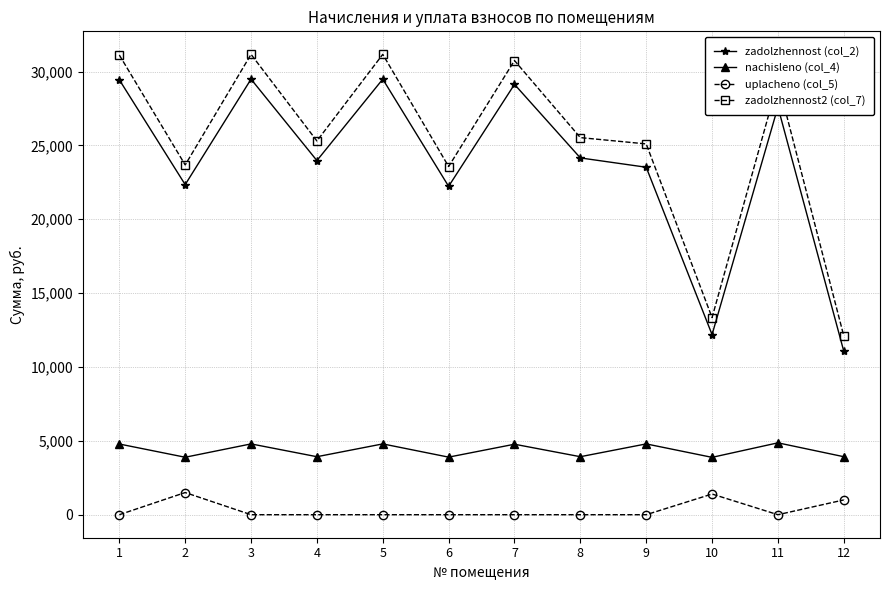

Rank the series at 9 from highest to lowest value.

zadolzhennost2 (col_7), zadolzhennost (col_2), nachisleno (col_4), uplacheno (col_5)